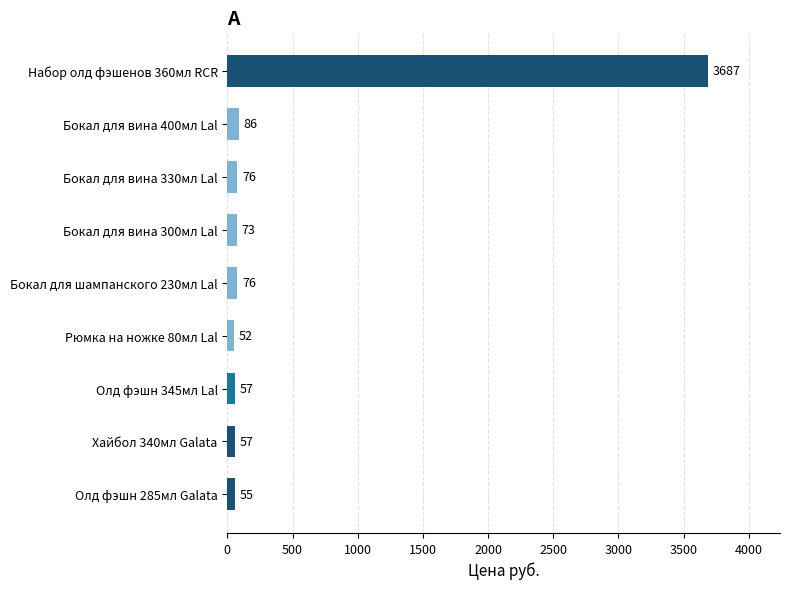

The chart shows a value of 4987 at Набор олд фэшенов 360мл RCR. True or false?

False